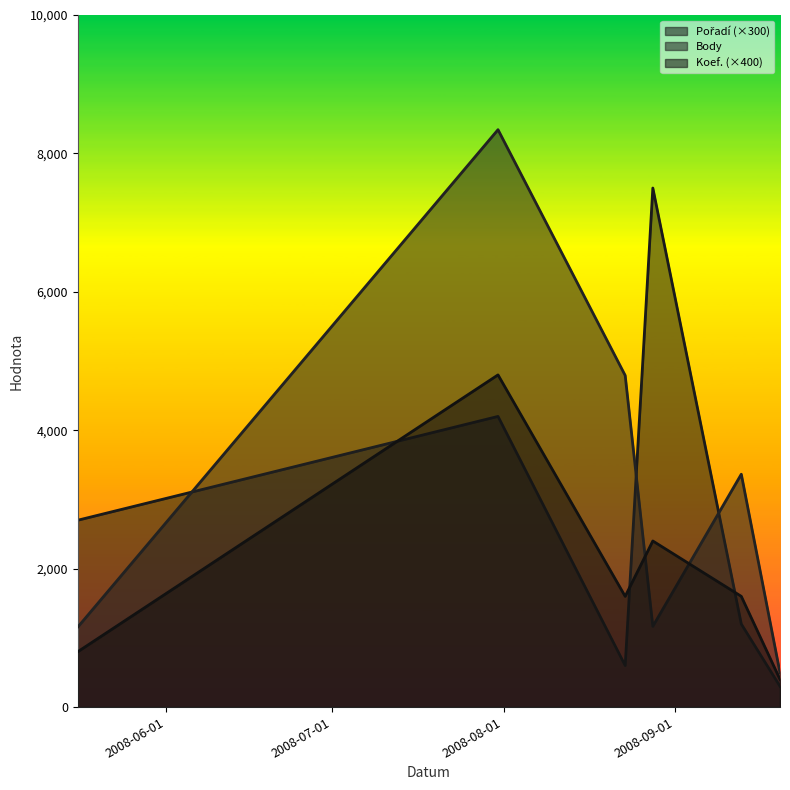

Between which two adjacent categories do Body and Pořadí first intersect?

2008-05-16 and 2008-07-31